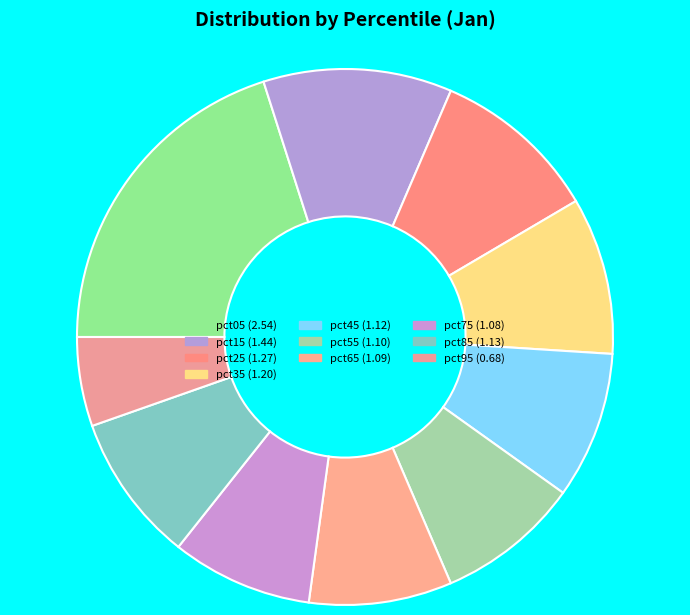

To the nearest percent, what is the combined percentage of pct95 and pct15?

17%